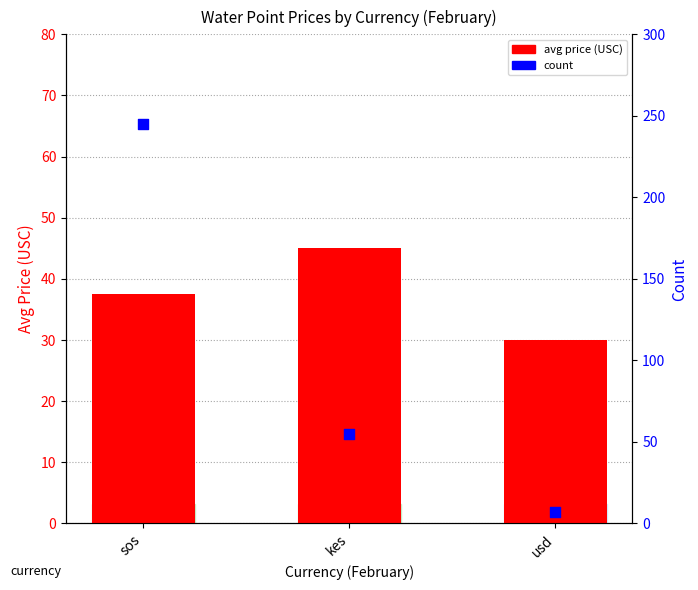

Is the value of count at usd greater than the value of avg price (USC) at kes?

No